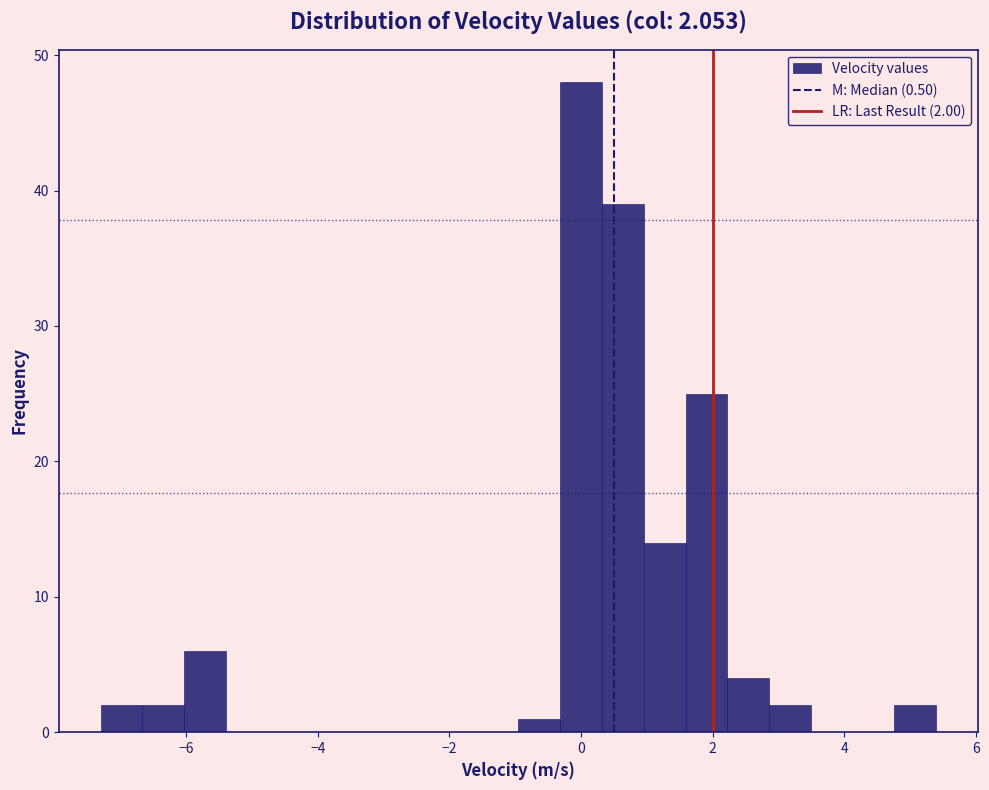

Around what value on the x-axis is the tallest bar? Give the approximate position of its centre, as read against the axis.

0.0